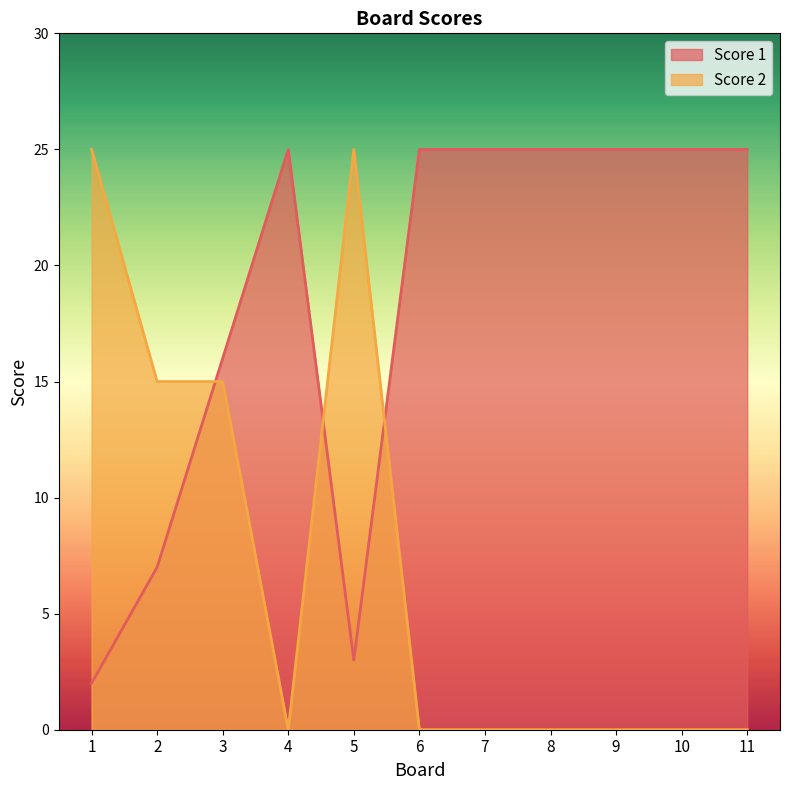

How many interior local peaks does the Score 1 series have?

1